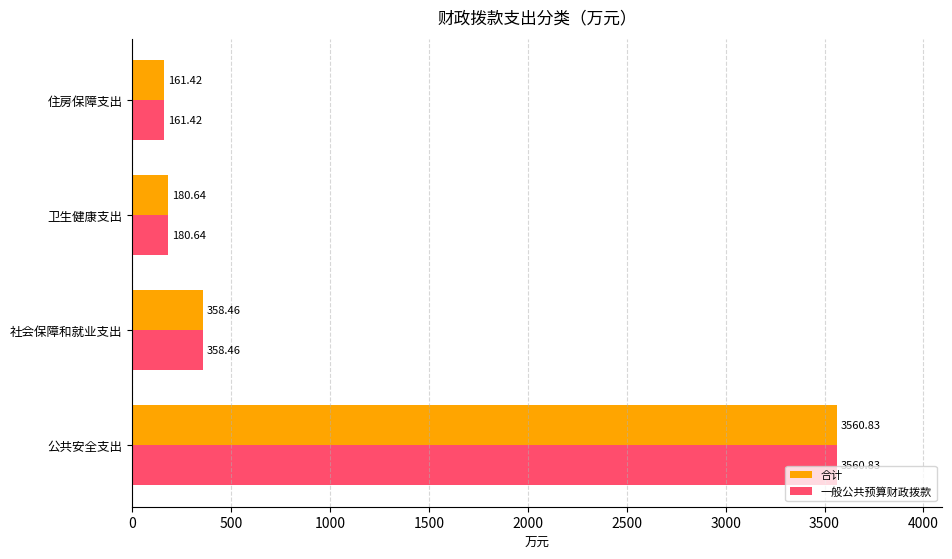

At which label does 合计 reach its minimum?

住房保障支出